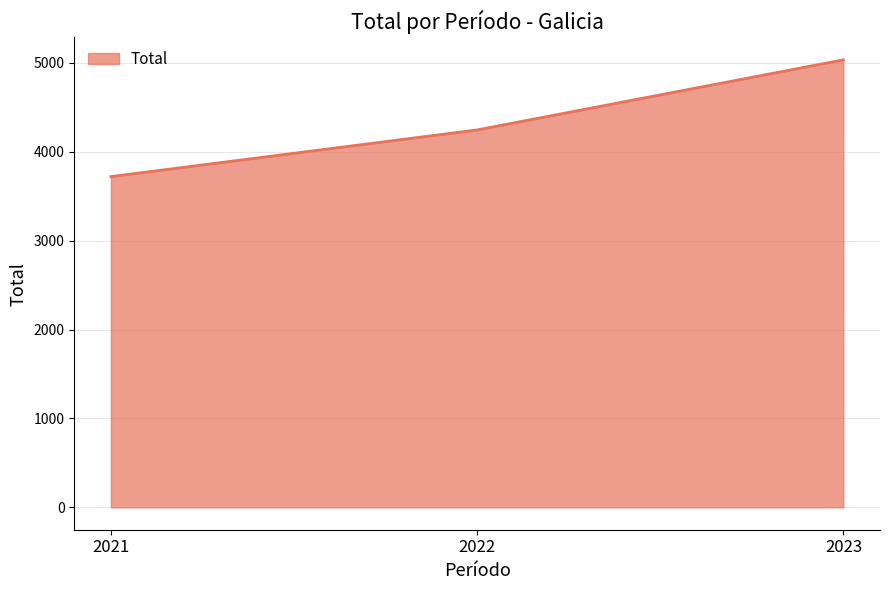

What is the change in value from 2021 to 2023?

+1314